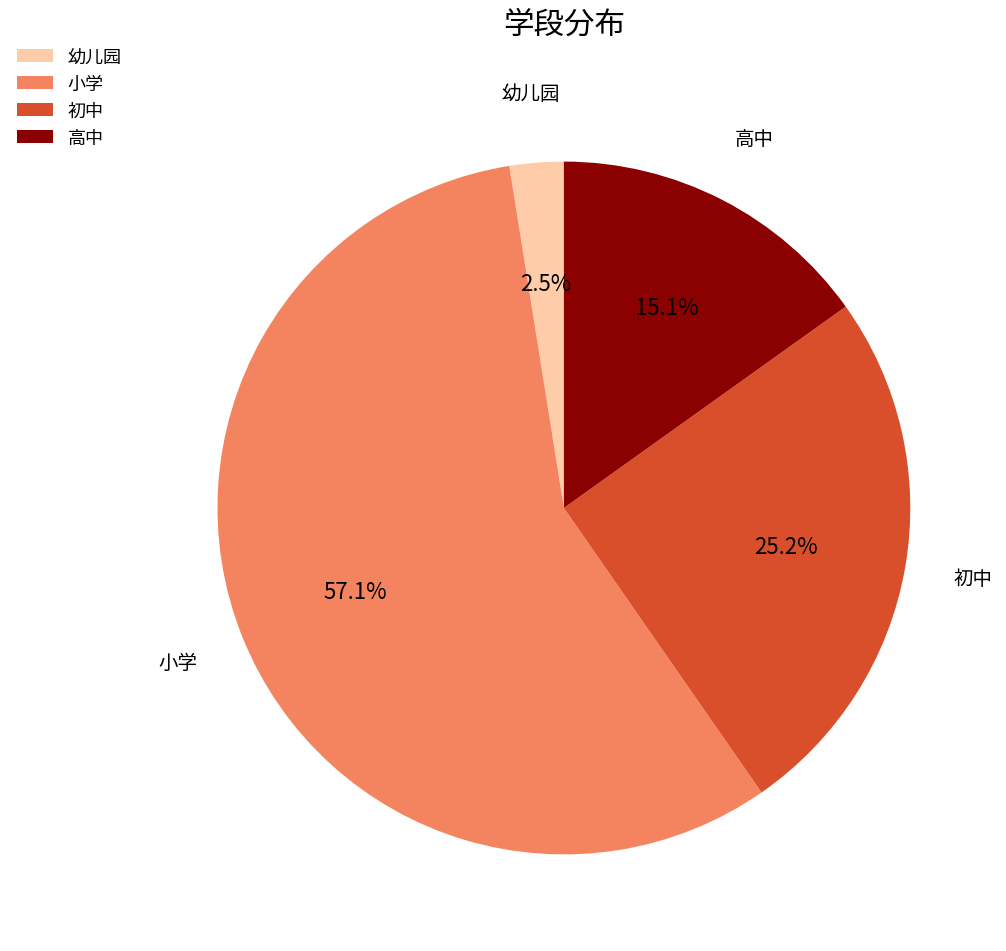

How many segments does this pie chart have?

4